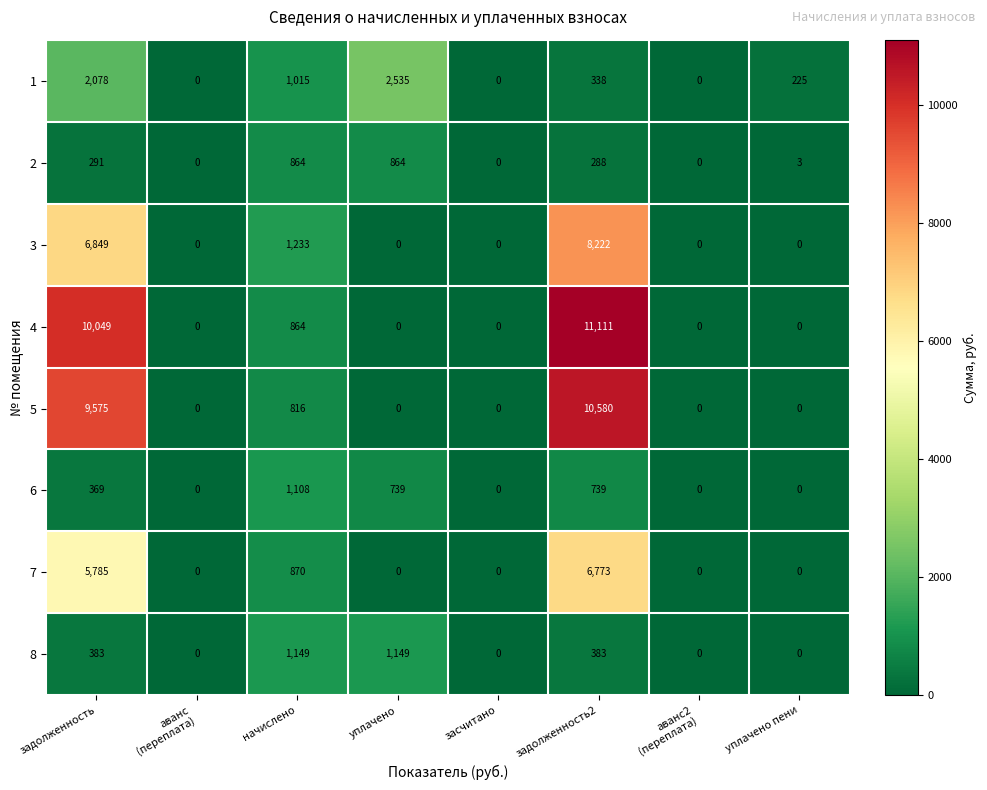

The value of 8 at задолженность2 is 147. True or false?

False